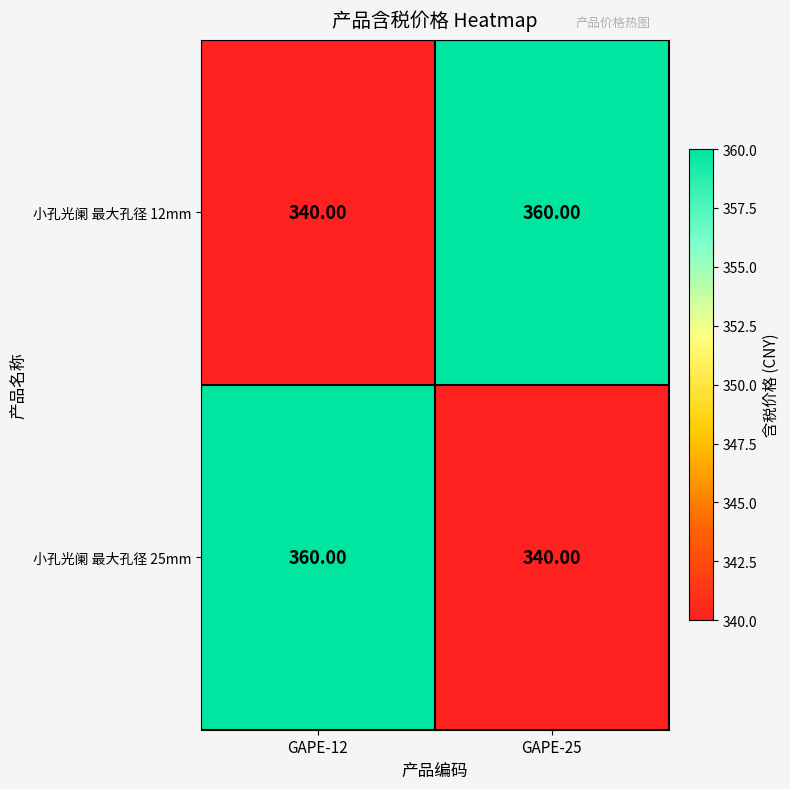

Is the value of 小孔光阑 最大孔径 12mm at GAPE-12 greater than the value of 小孔光阑 最大孔径 25mm at GAPE-12?

No